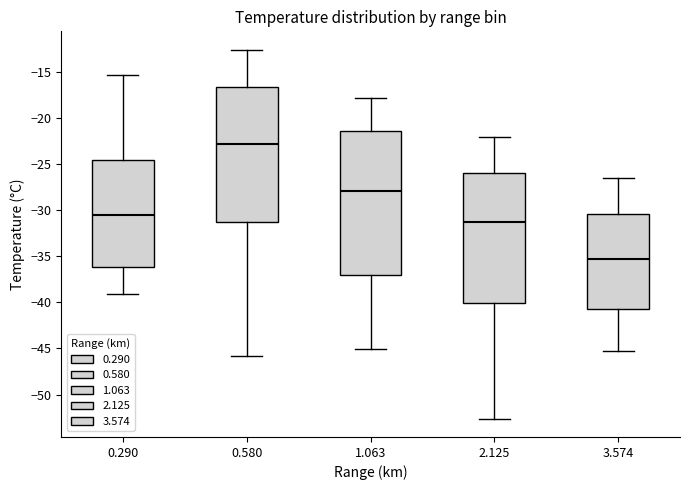

Which box has the lowest median line?

3.574